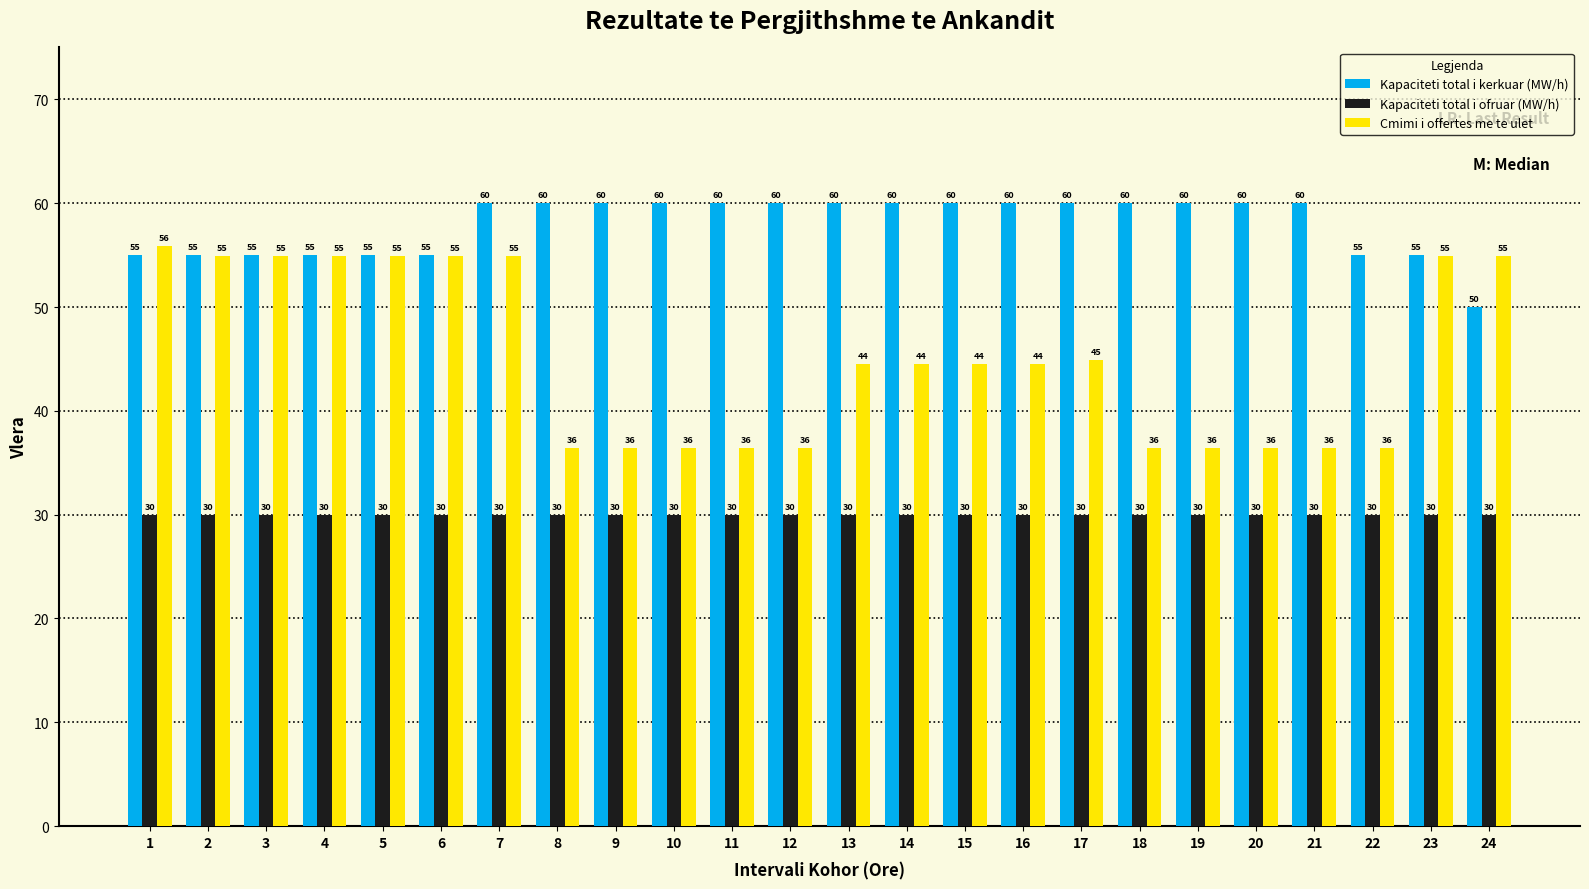

How many values in the Cmimi i offertes me te ulet series exceed 44?

14